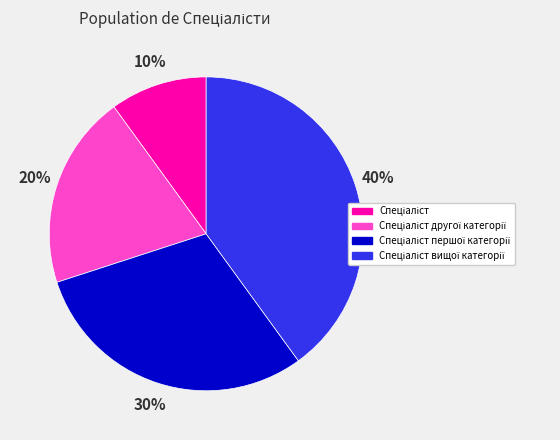

To the nearest percent, what is the average slice percentage?

25%